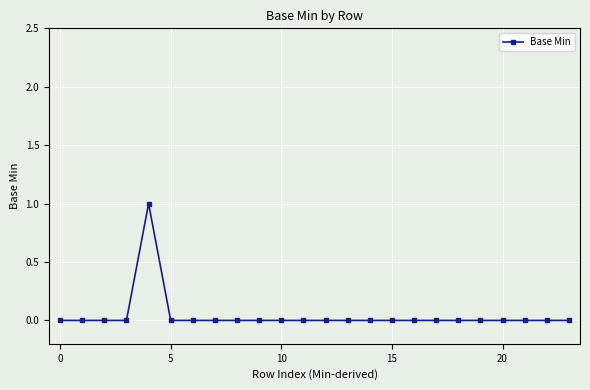

Does the chart have visible grid lines?

Yes